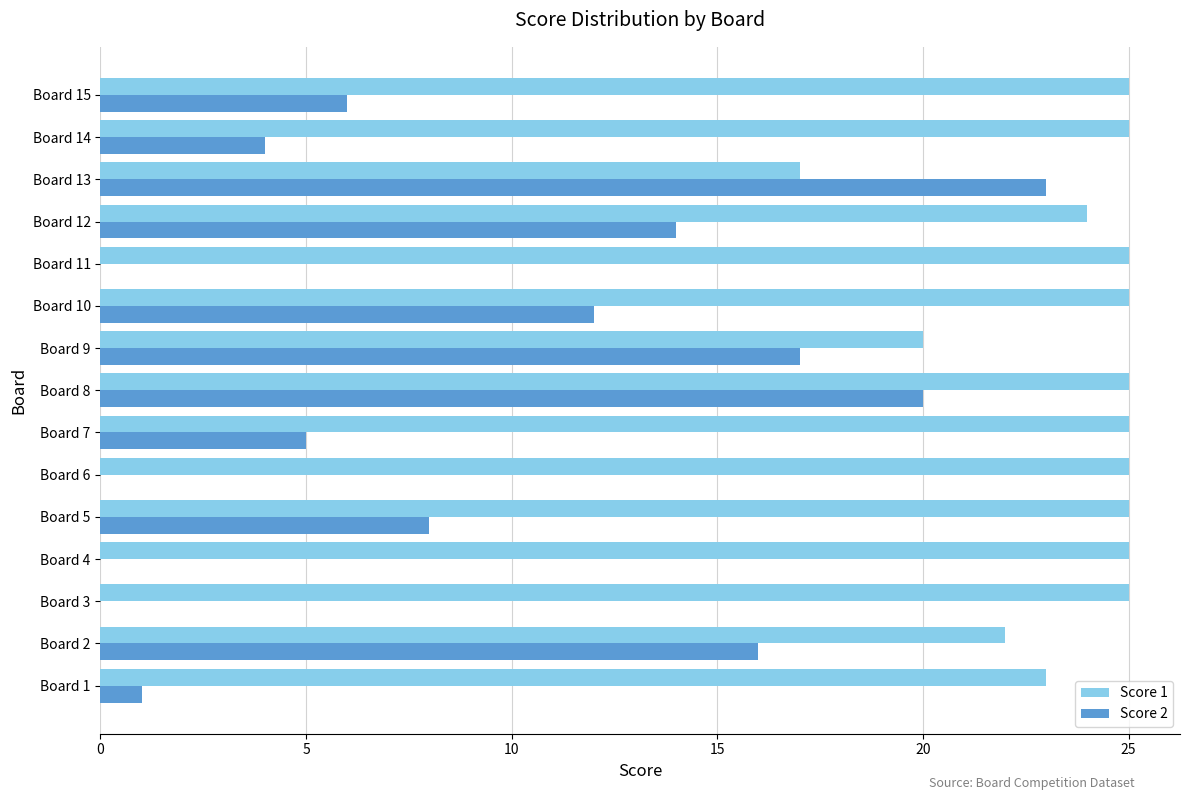

Which series has the largest total across all categories?

Score 1